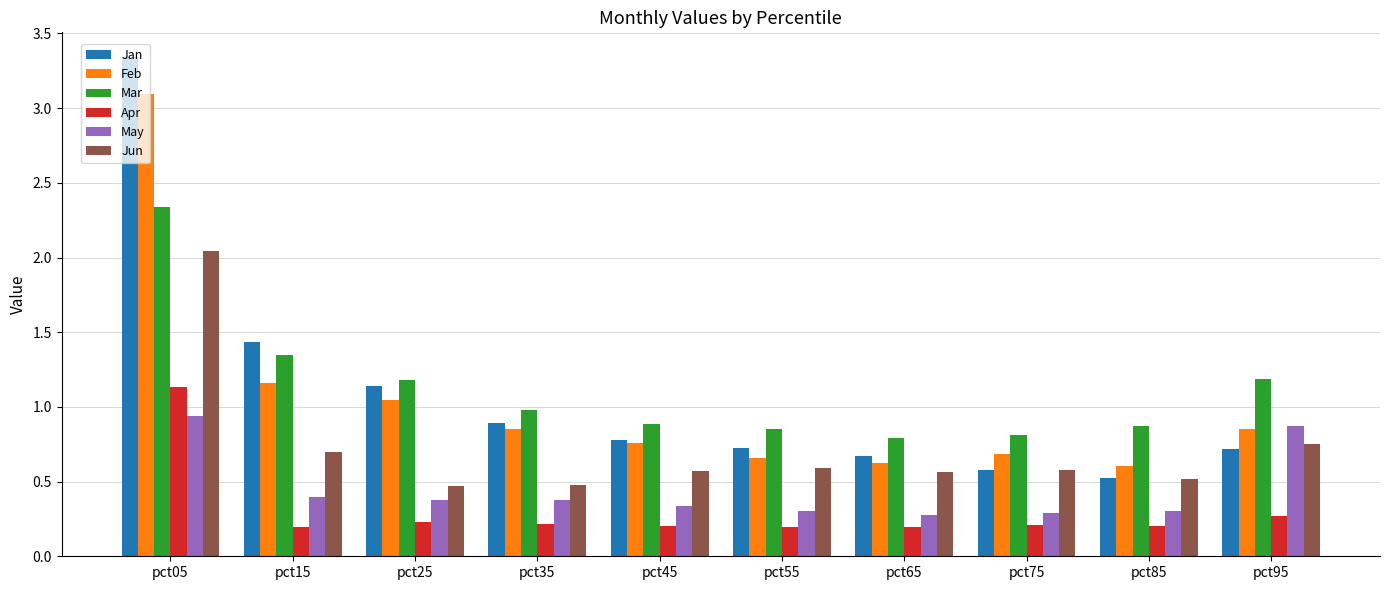

Which series has the largest range (max minus min)?

Jan